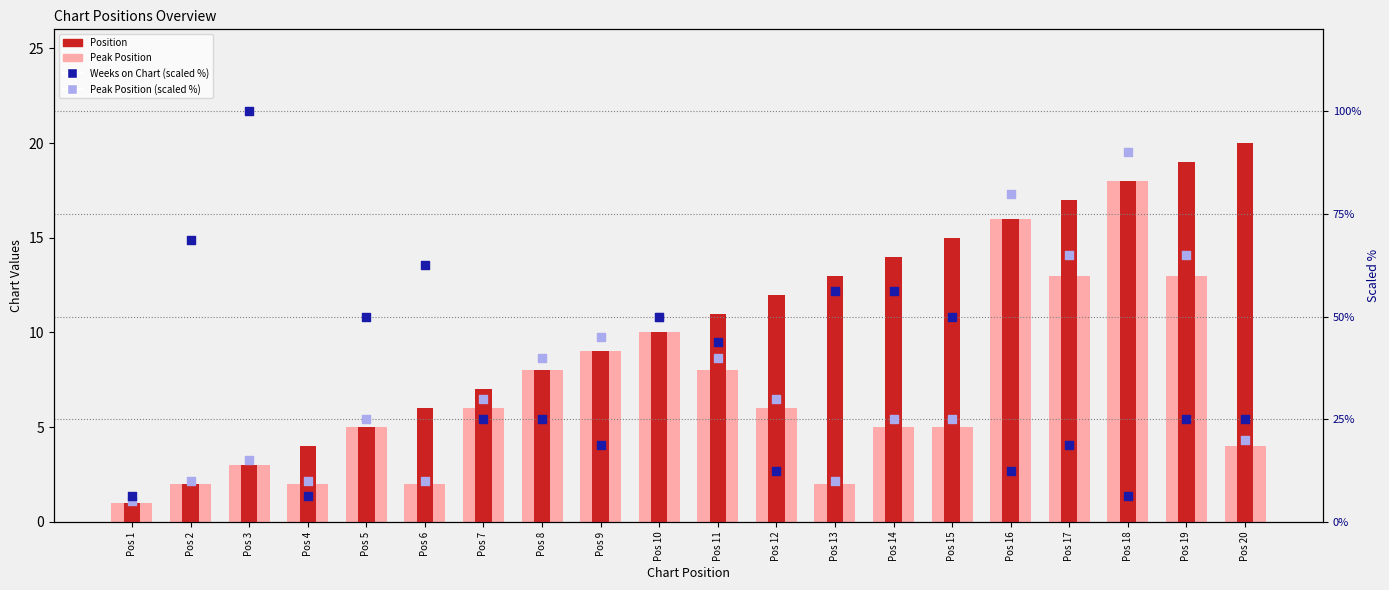

What are all the series names shown in the legend?

Peak Position, Position, Weeks on Chart (scaled %), Peak Position (scaled %)